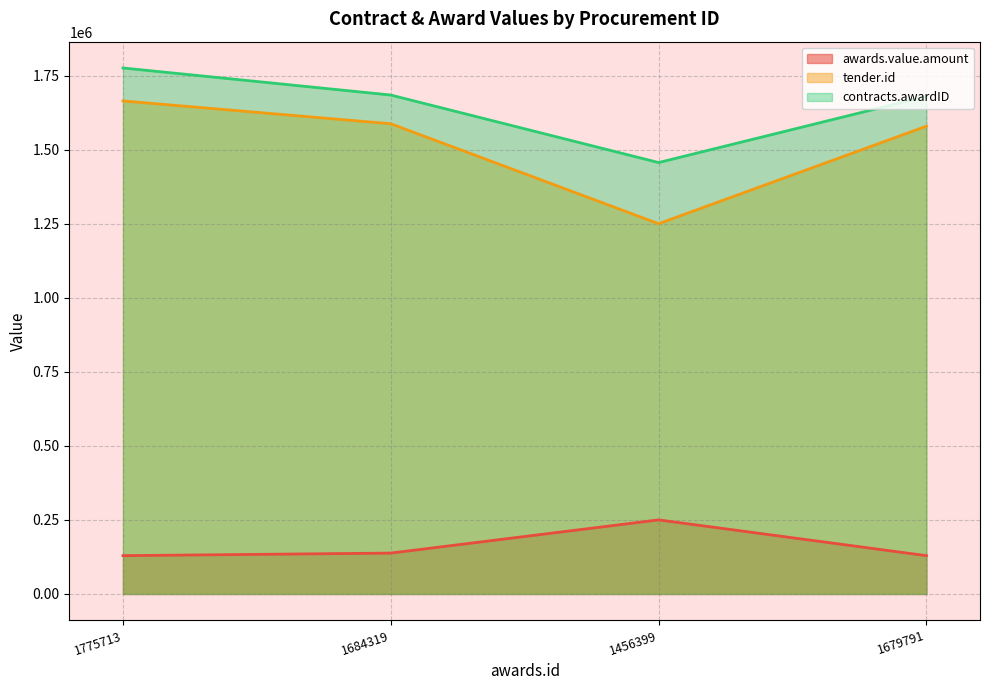

Does the chart display data point markers on the line(s)?

No